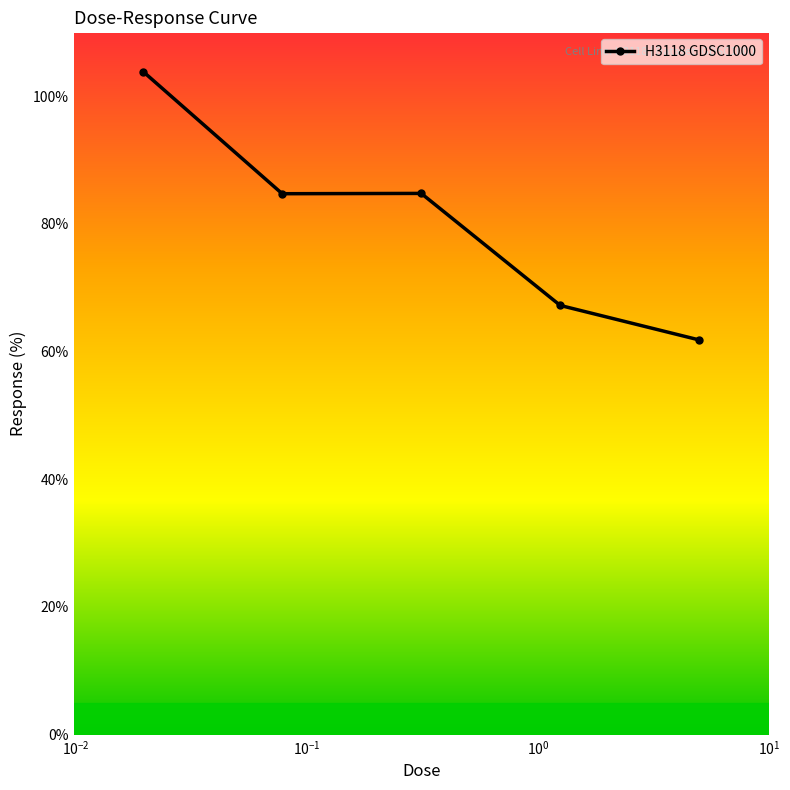

What is the value of the 4th point from the left?

67.2